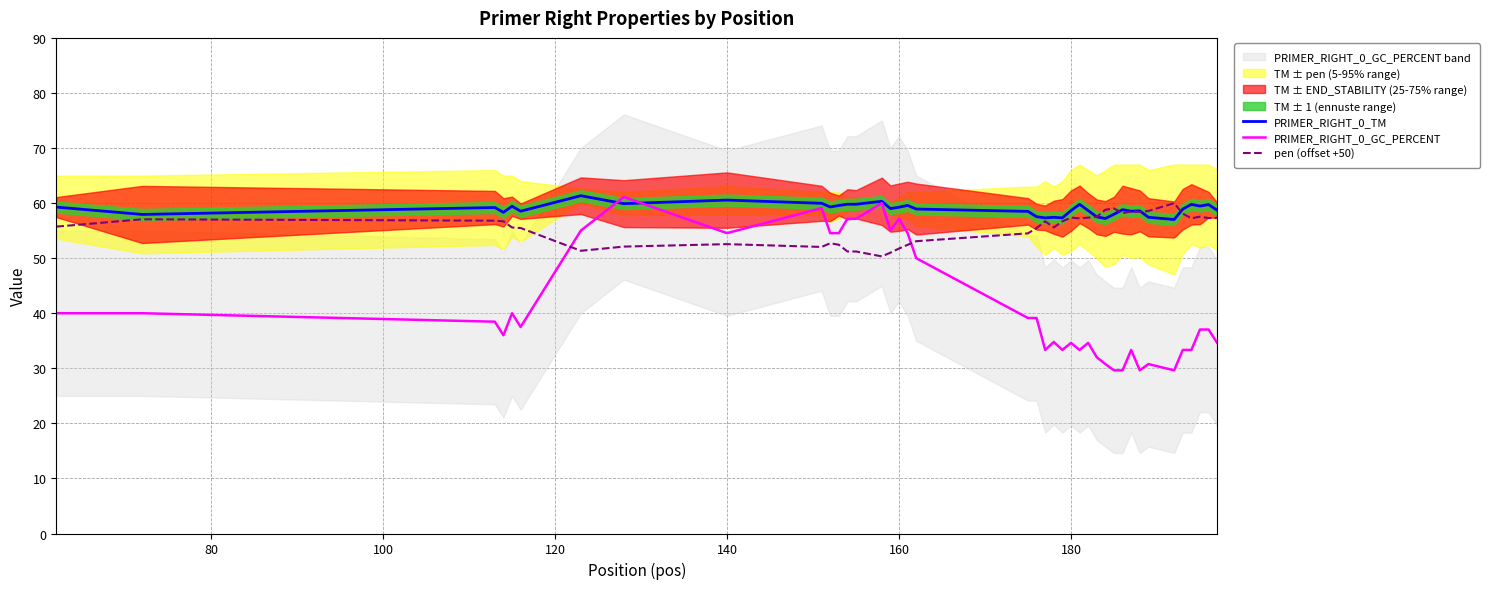

Rank the series by their maximum value, from lowest to highest.

pen (offset +50), PRIMER_RIGHT_0_GC_PERCENT, PRIMER_RIGHT_0_TM